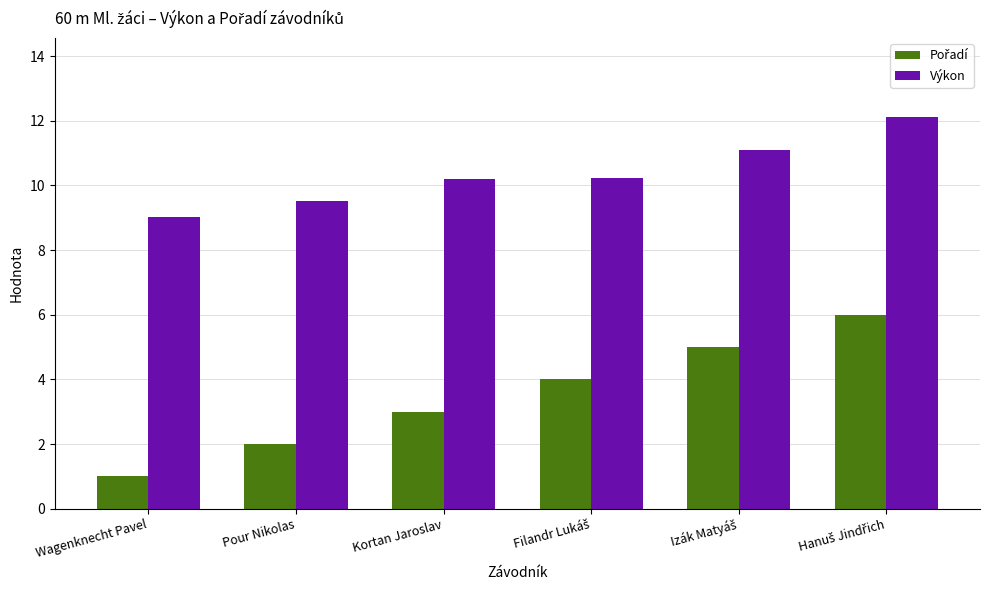

What is the average value of the Výkon series?

10.4